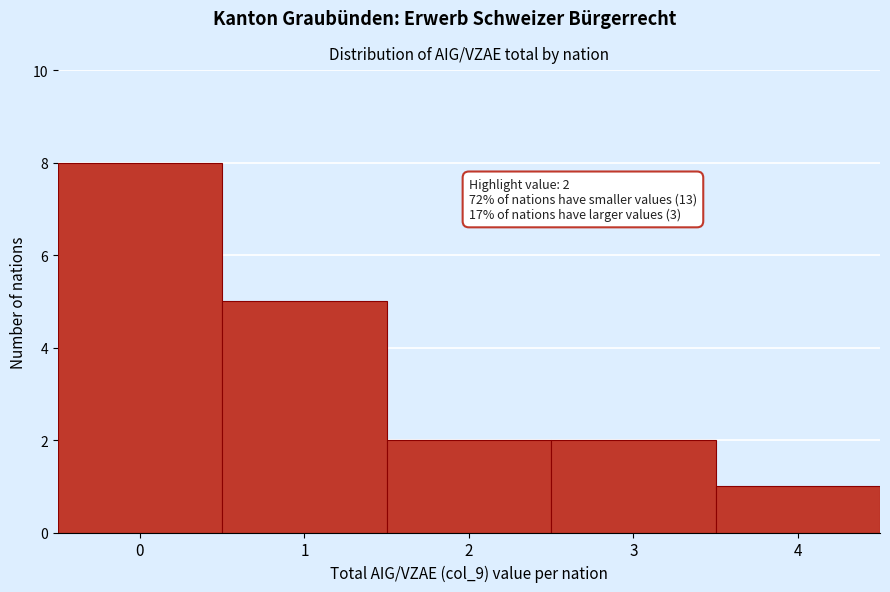

Reading left to right, what are all the values shown in this chart?

0=8	1=5	2=2	3=2	4=1